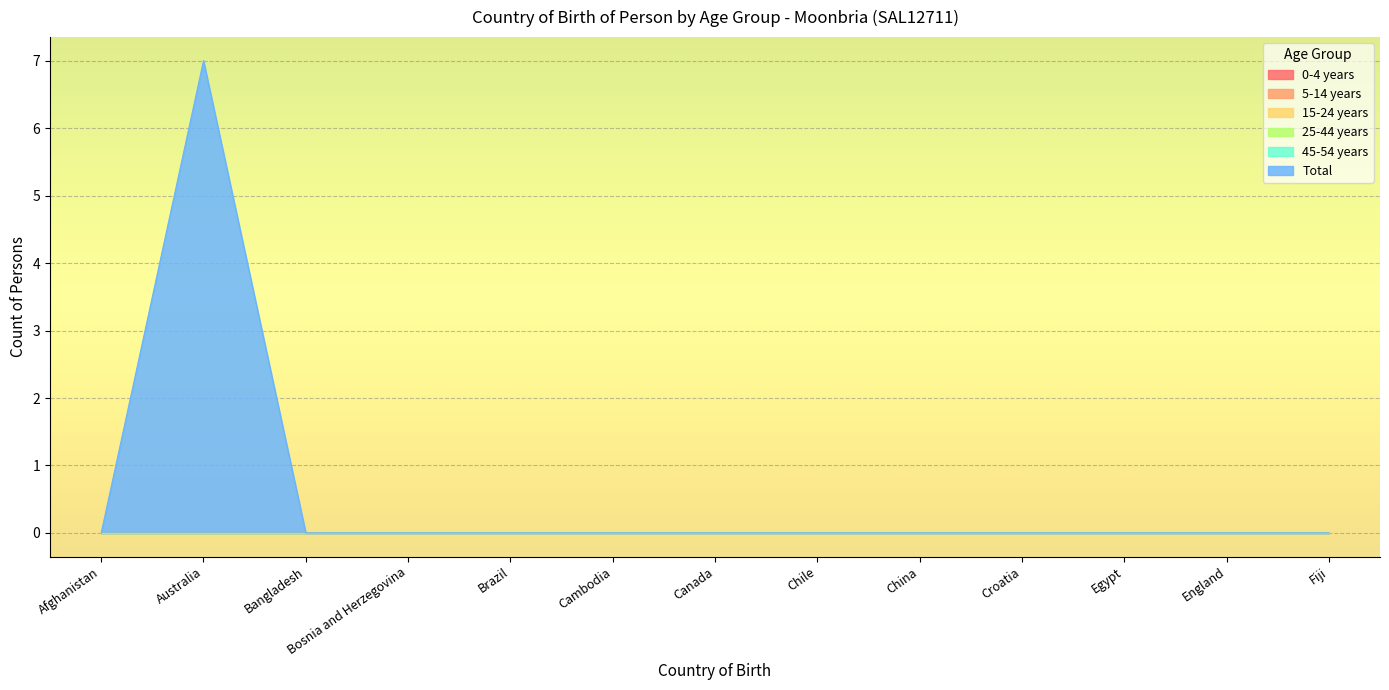

At which label is 45-54 years closest to 0?

Afghanistan